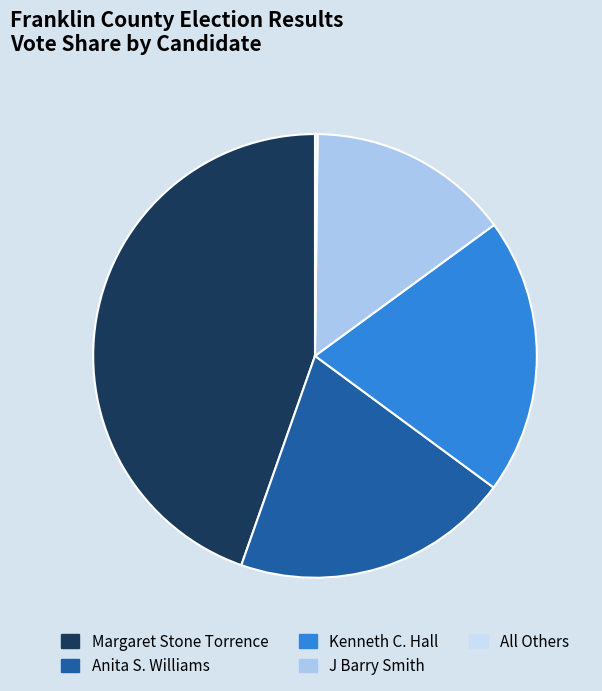

Does Kenneth C. Hall account for over 50% of the chart?

No